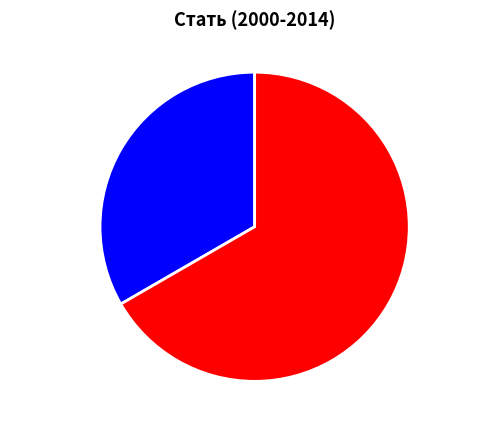

Is there any slice that represents more than half of the pie?

Yes